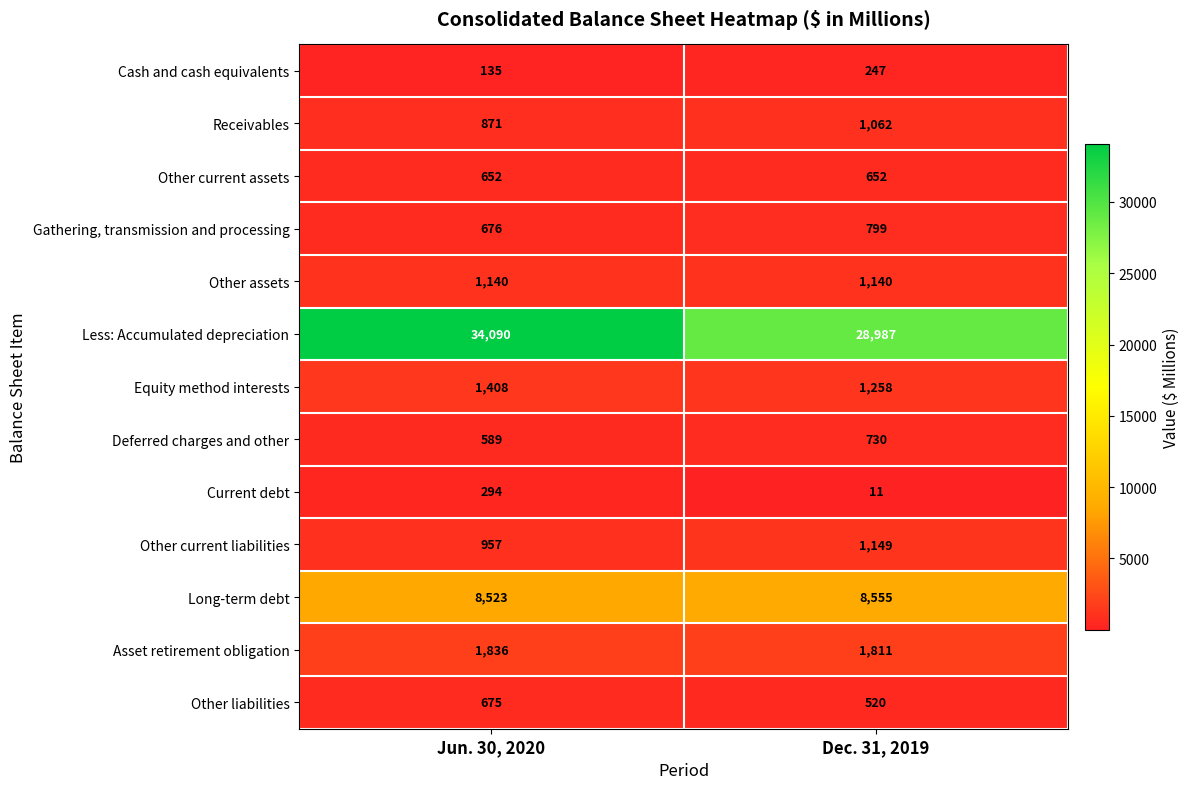

What is the approximate value of Other current assets at Jun. 30, 2020?

652